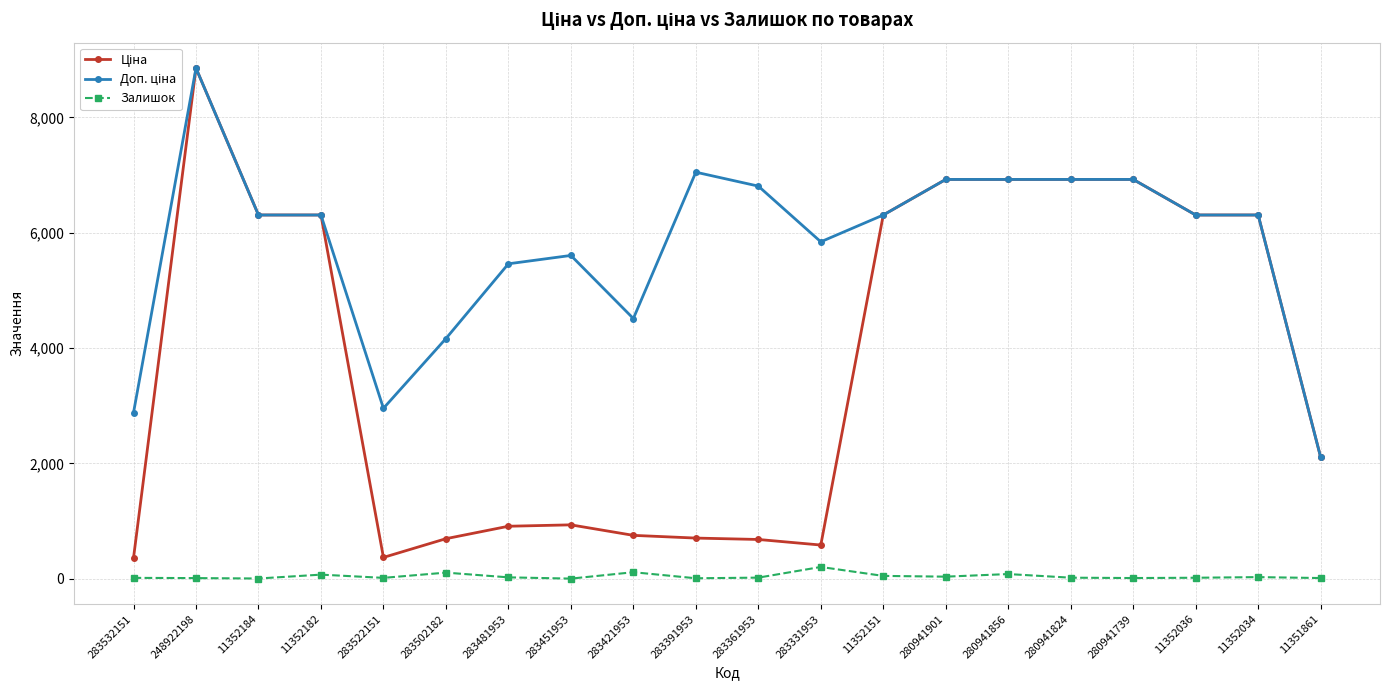

What is the greatest value displayed?

8856.7